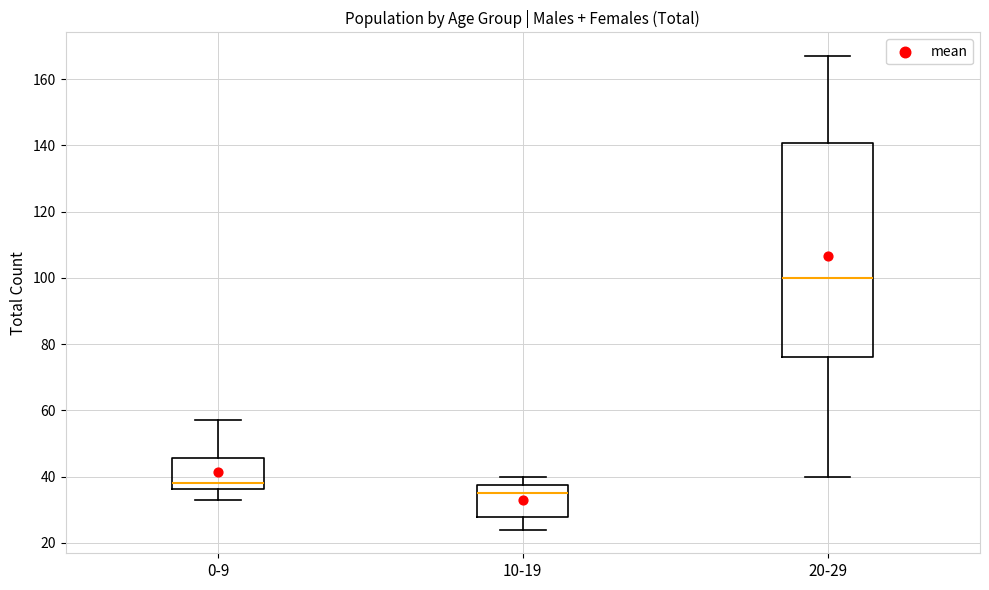

Where does the upper whisker of the box for 10-19 end on the y-axis? The values are not printed on the chart, so give them approximately, as read against the axis.

40